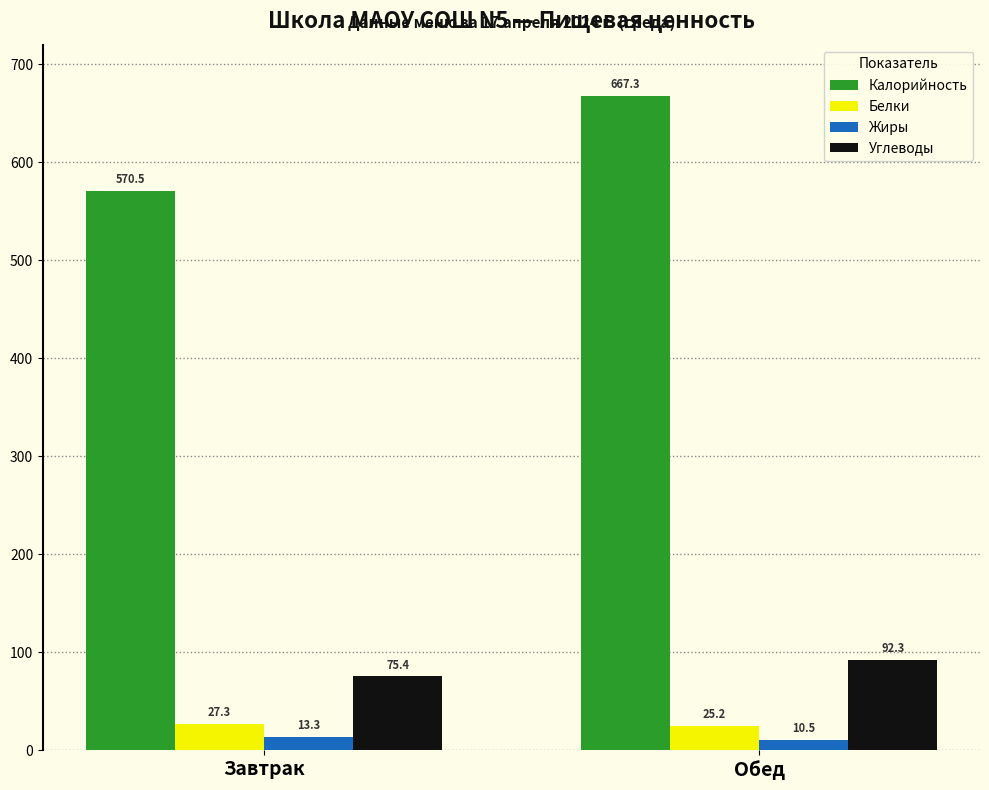

Reading right to left, what are all the values shown in this chart?

Калорийность: 667.3	570.5
Белки: 25.2	27.3
Жиры: 10.5	13.3
Углеводы: 92.3	75.4